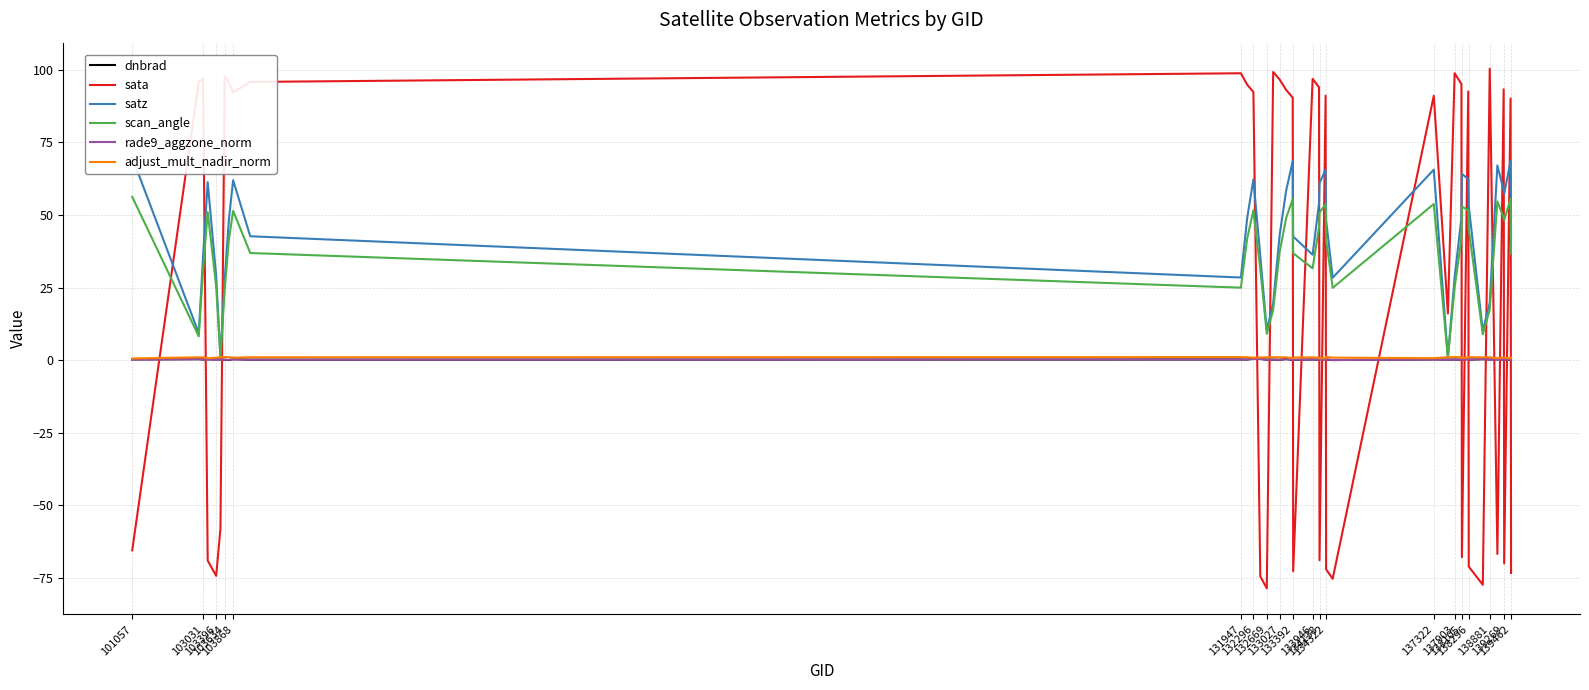

Which series ends up on top after the final intersection of rade9_aggzone_norm and sata?

rade9_aggzone_norm